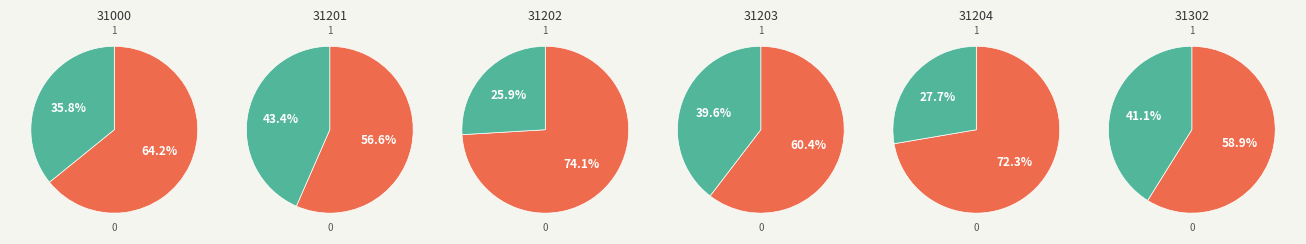

Is 31401 the majority of the pie?

No